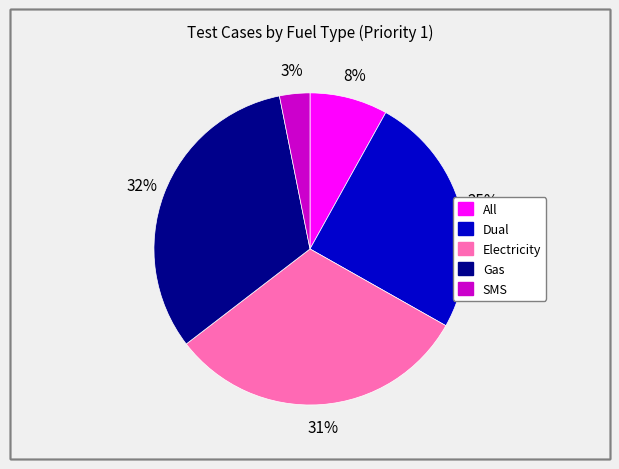

Count the number of slices in the pie.

5